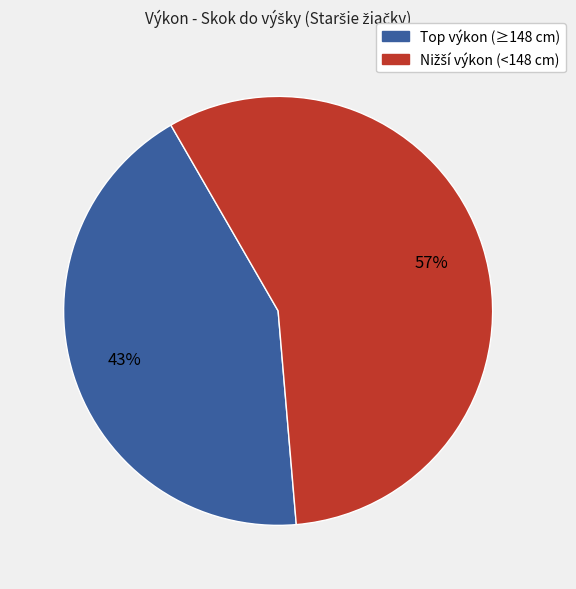

To the nearest percent, what is the average slice percentage?

50%